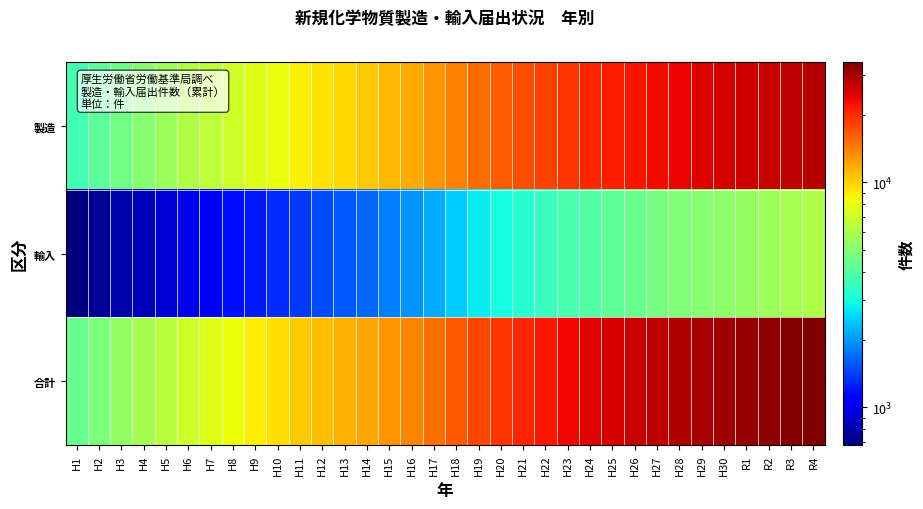

What is the spread (max minus min) of values at H29?

24540